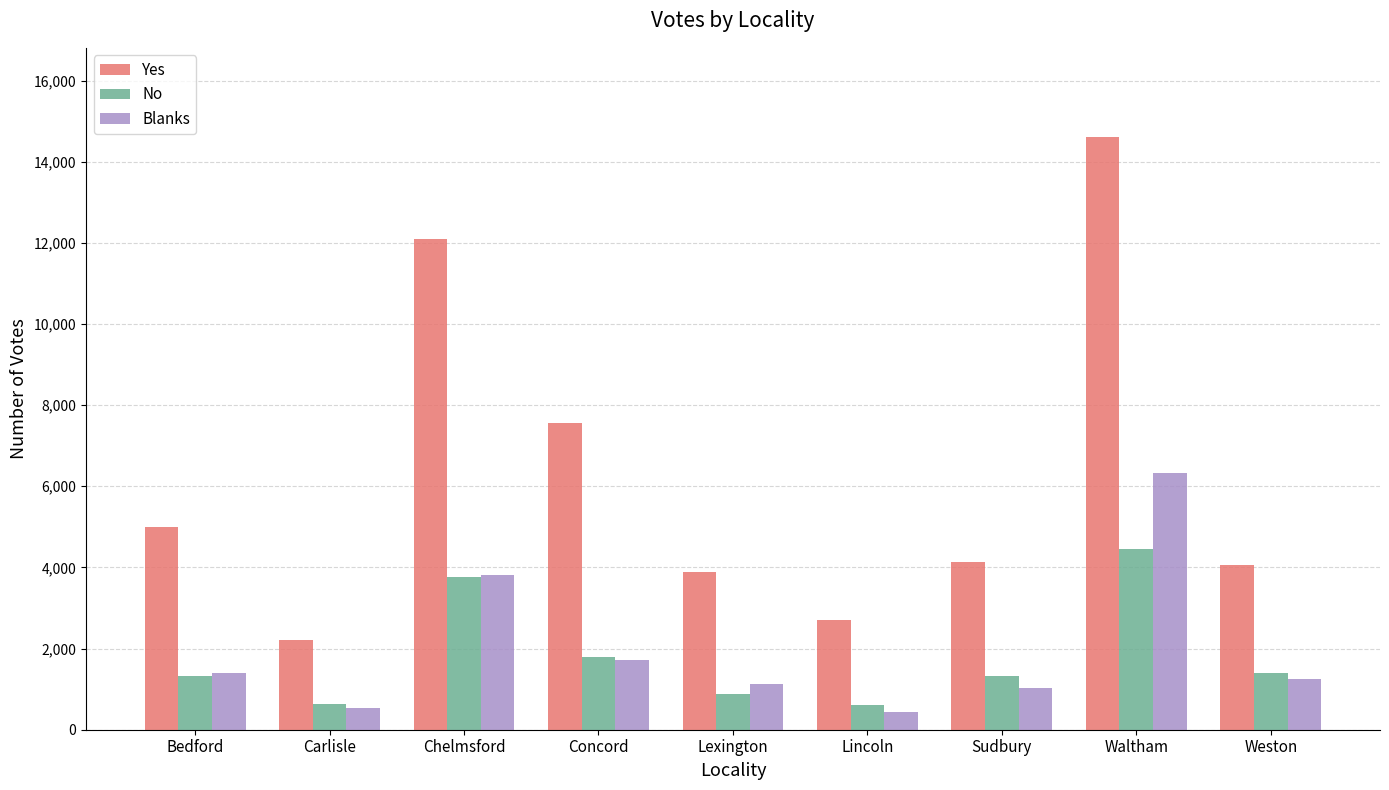

What is the label of the 9th bar from the left?

Weston